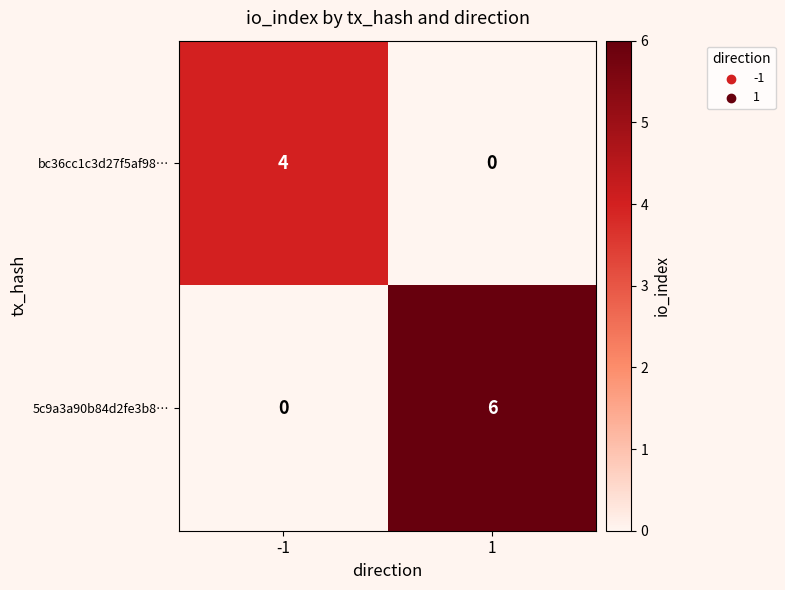

What is the sum of all bc36cc1c3d27f5af98… values?

4